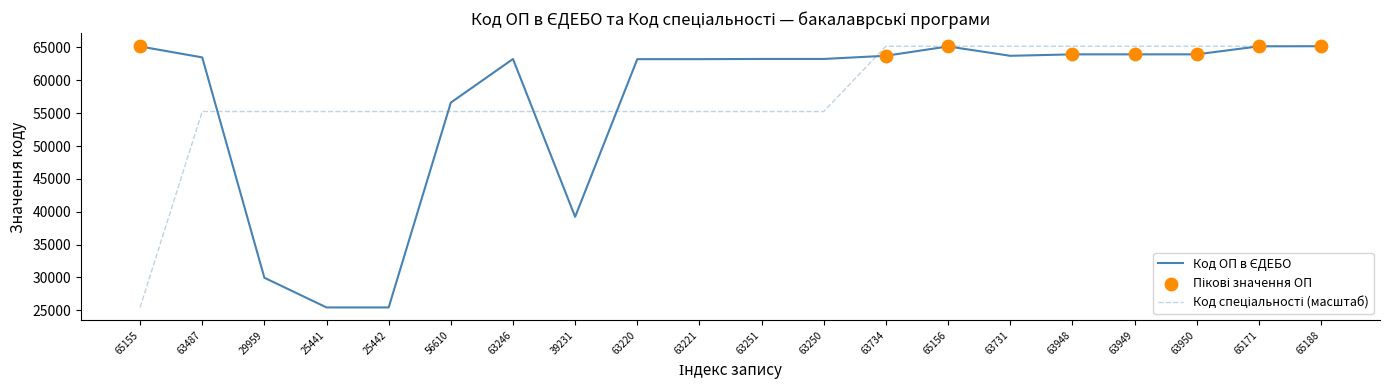

What is the total value across all series at 63950?

129138.0